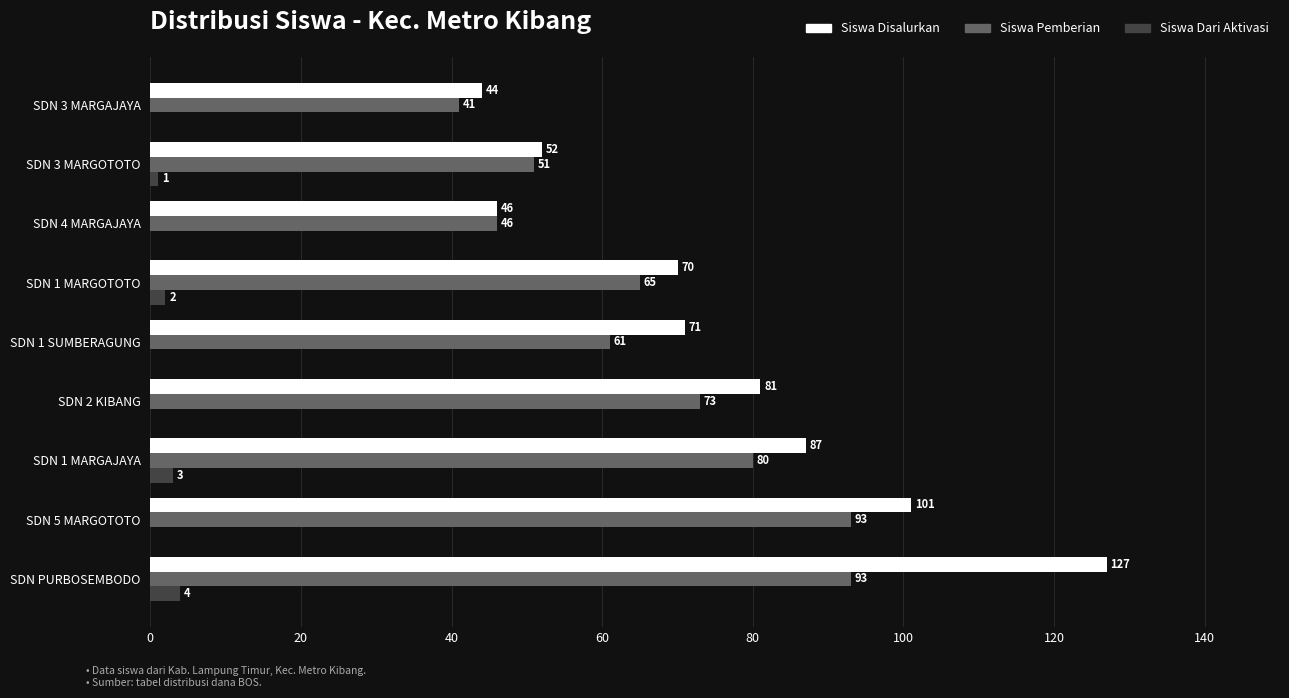

True or false: Siswa Disalurkan has a value of 56 at SDN PURBOSEMBODO.

False